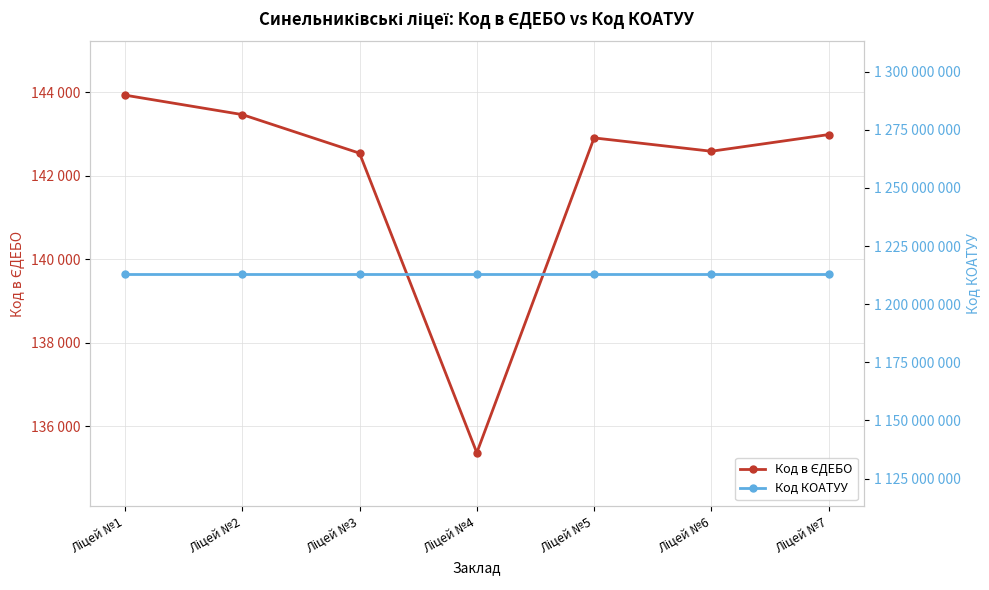

True or false: Код КОАТУУ has more than 1 interior local peaks.

False